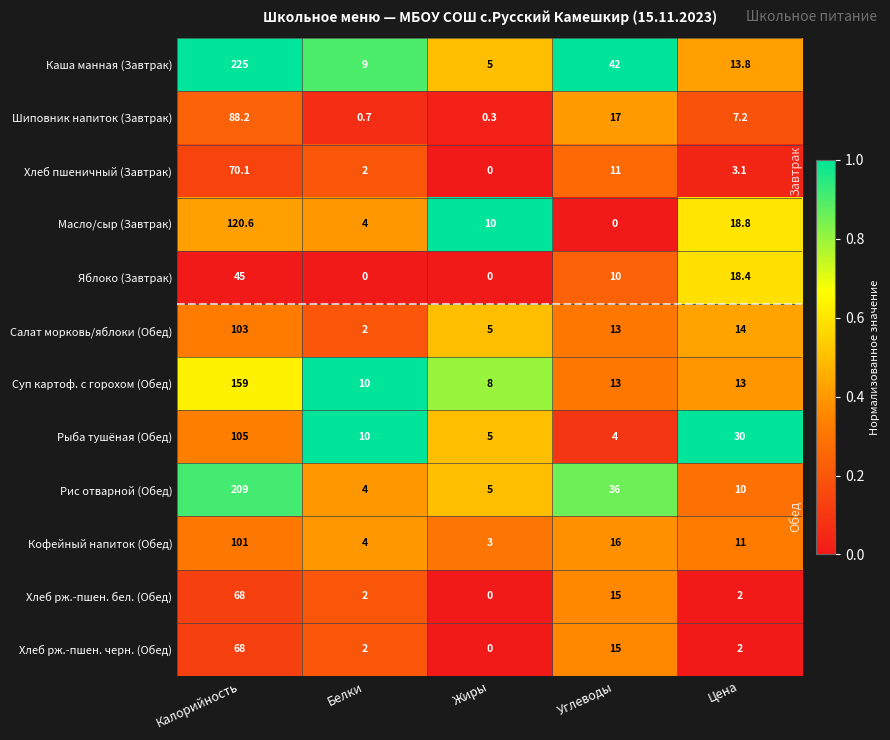

The value of Хлеб рж.-пшен. черн. (Обед) at Белки is 1.3. True or false?

False